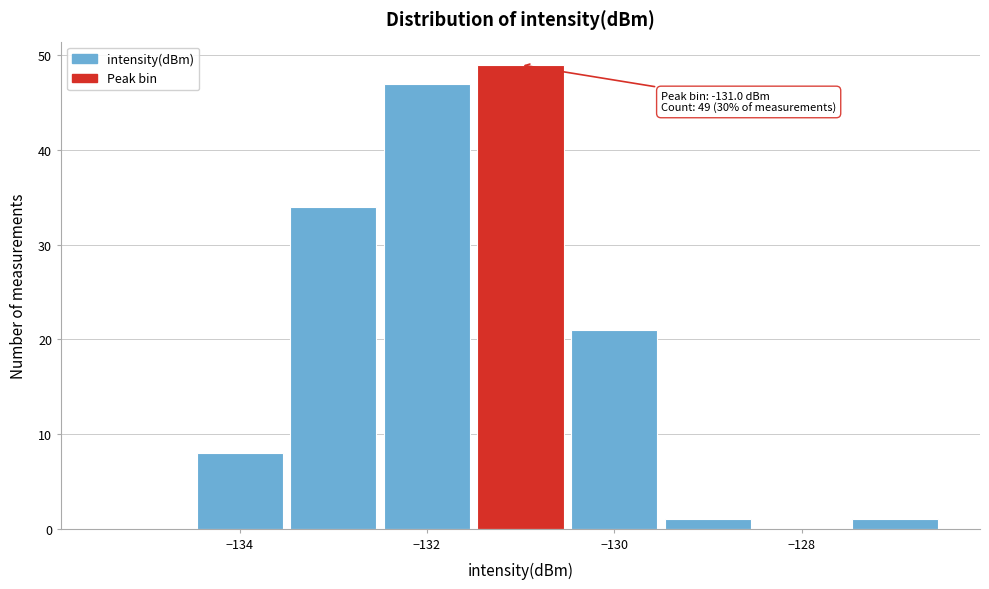

Which range on the x-axis has the tallest bar?

-131.5 to -130.5